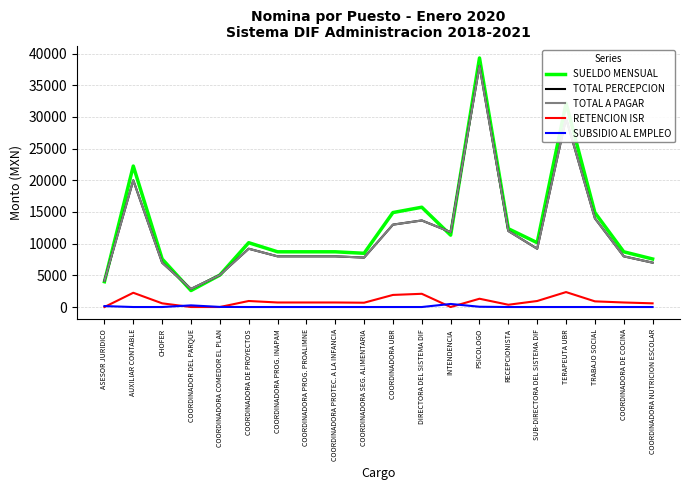

At which label does RETENCION ISR first exceed 715?

AUXILIAR CONTABLE